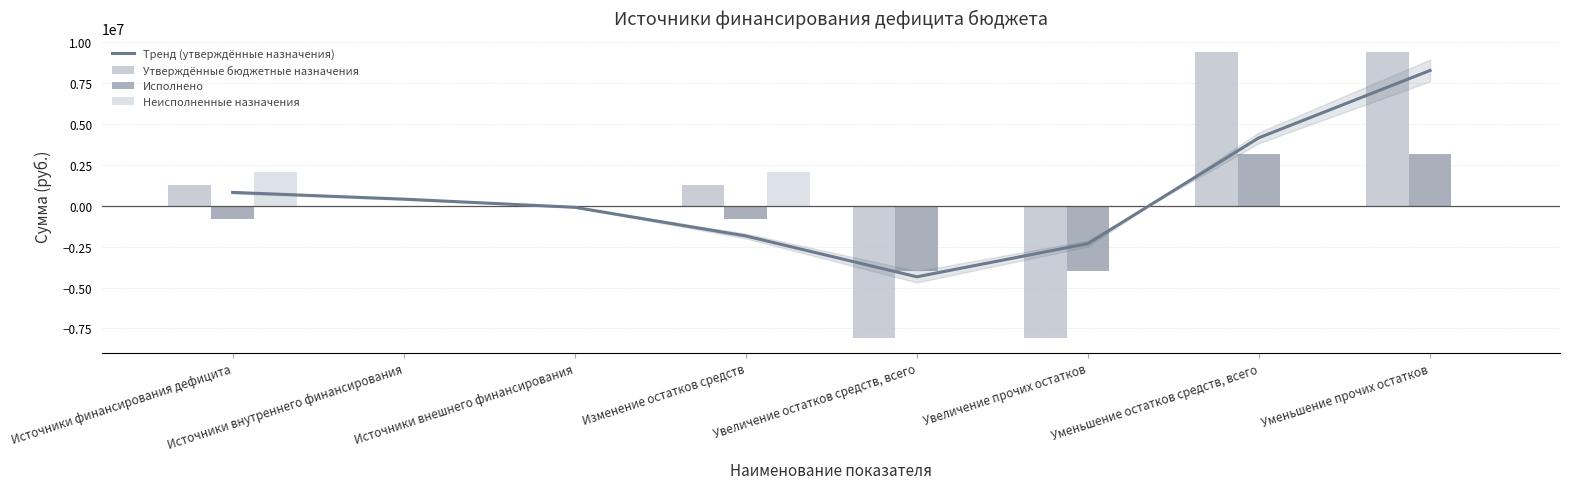

What position from the left is Источники внутреннего финансирования?

2